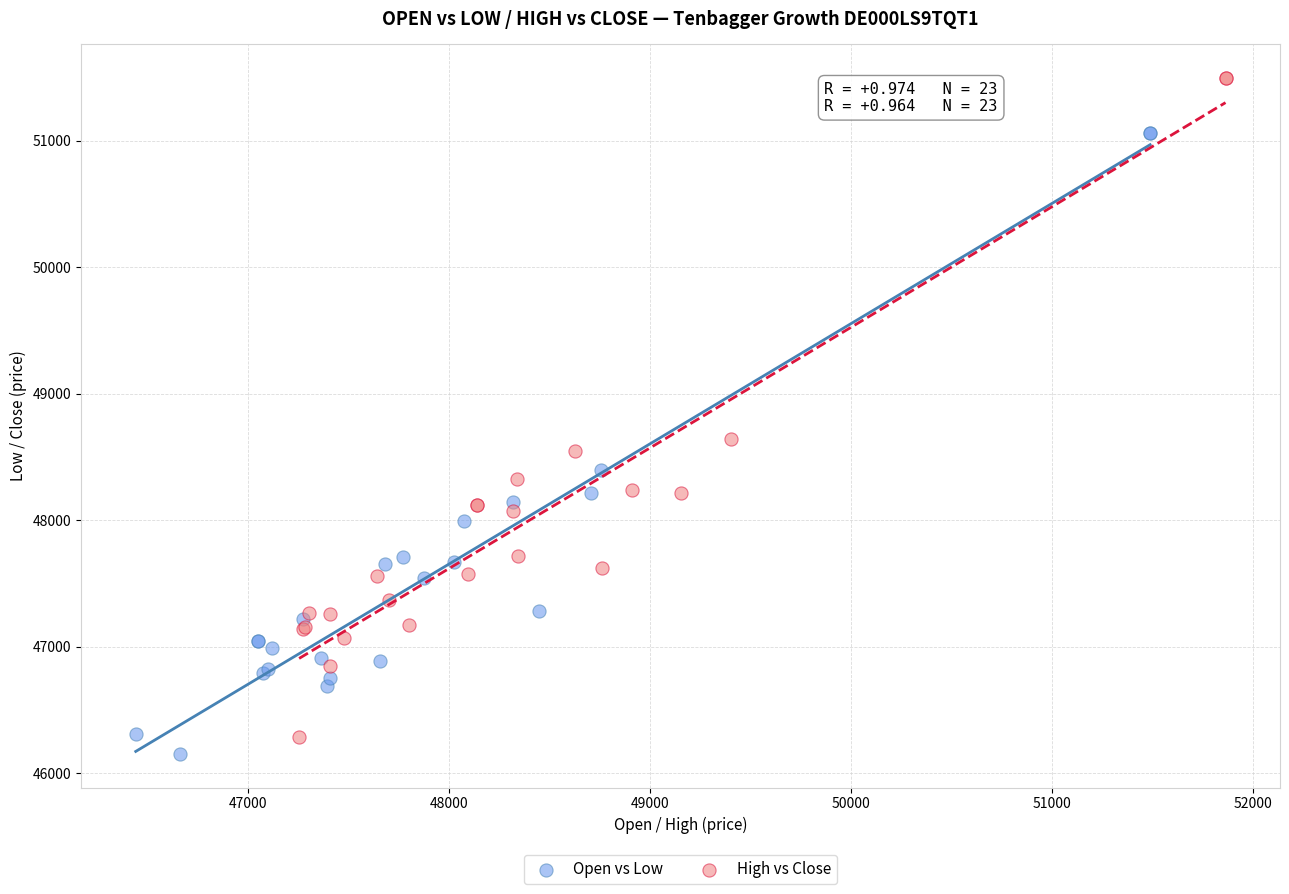

Which series has the largest Y range (max minus min)?

High vs Close